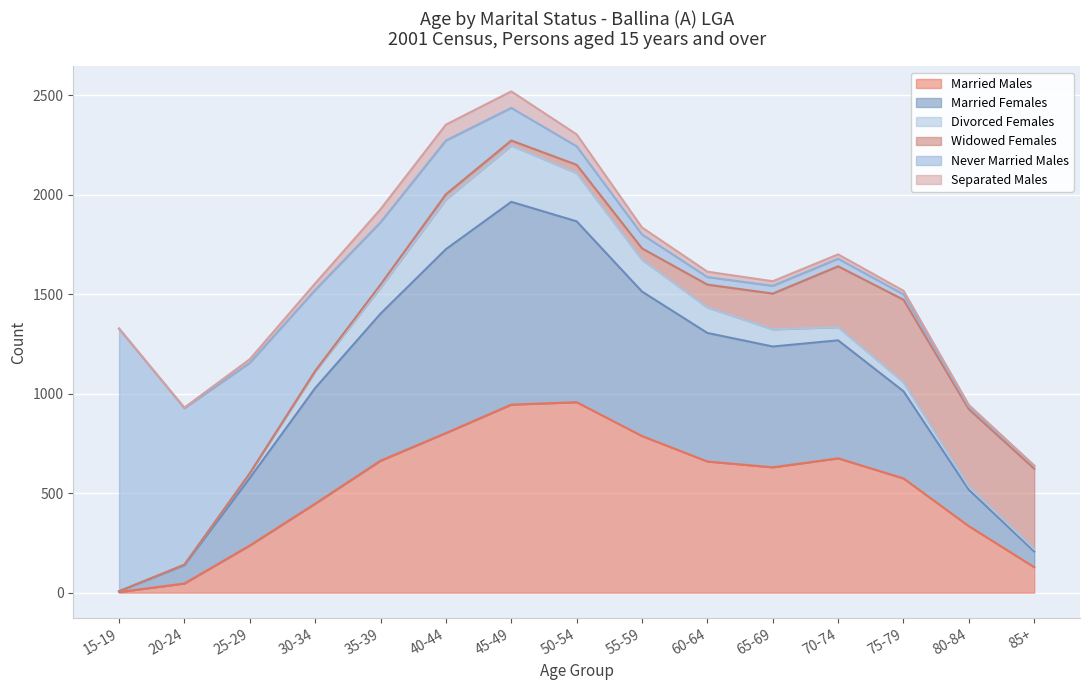

True or false: Divorced Females and Separated Males intersect in this chart.

False